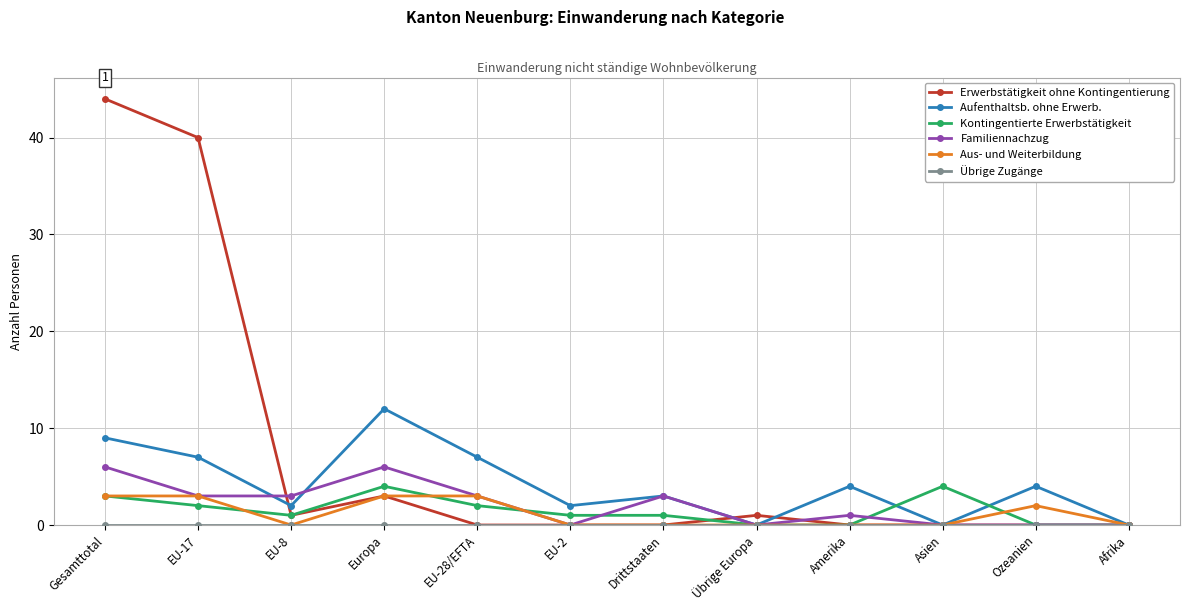

Which series has the largest range (max minus min)?

Erwerbstätigkeit ohne Kontingentierung